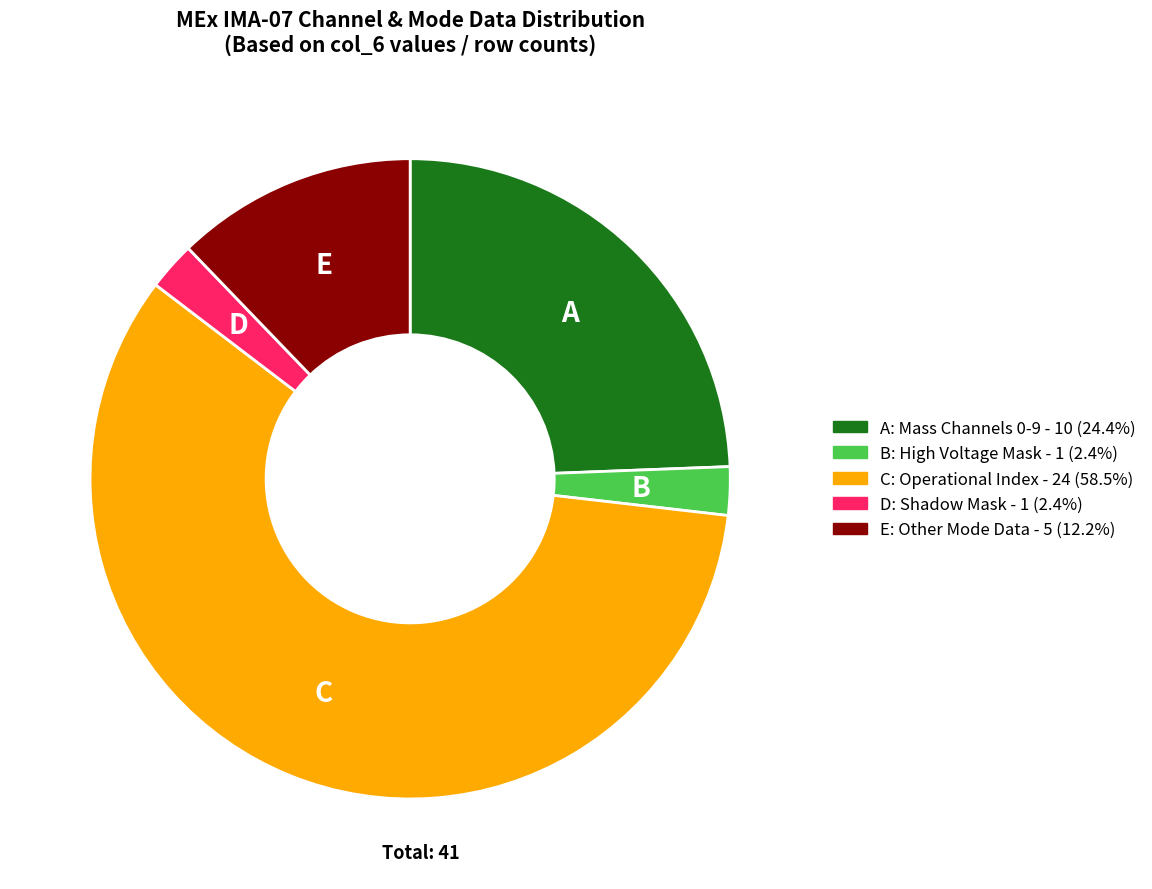

Approximately how many times larger is the value at C: Operational Index - 24 (58.5%) compared to D: Shadow Mask - 1 (2.4%)?

24.0